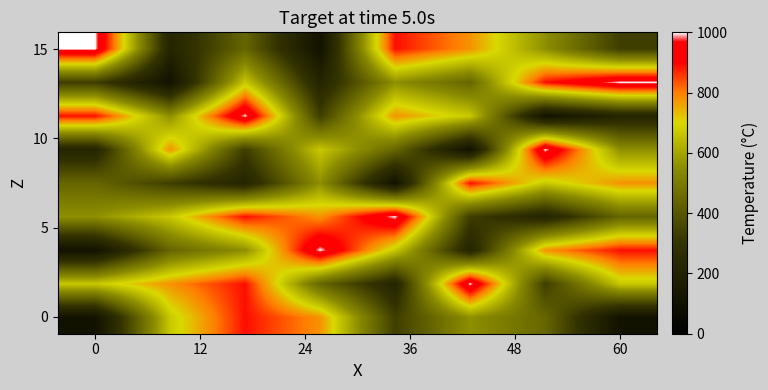

What is the minimum value shown in the chart?

1